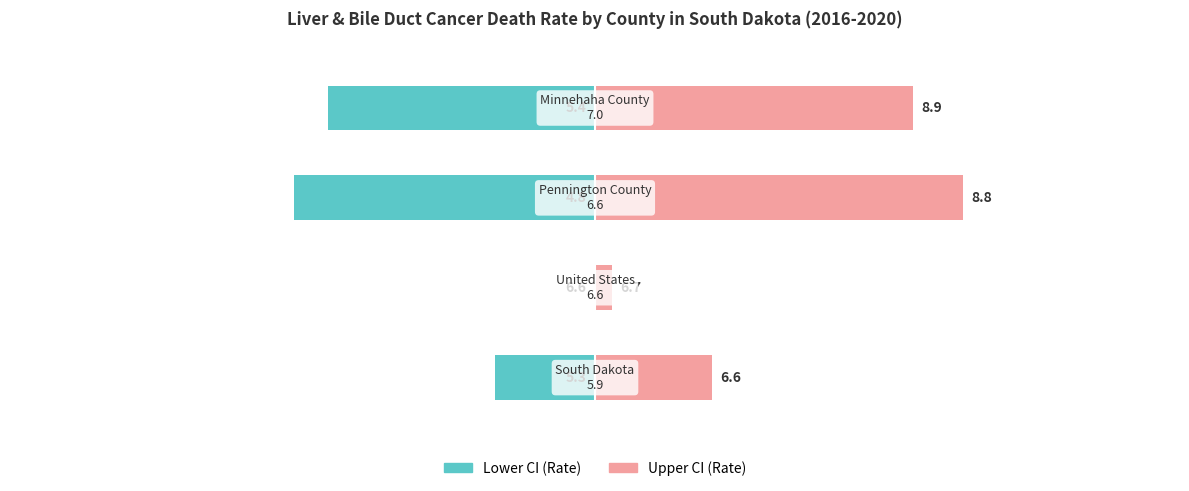

How many bars are there in each group?

2